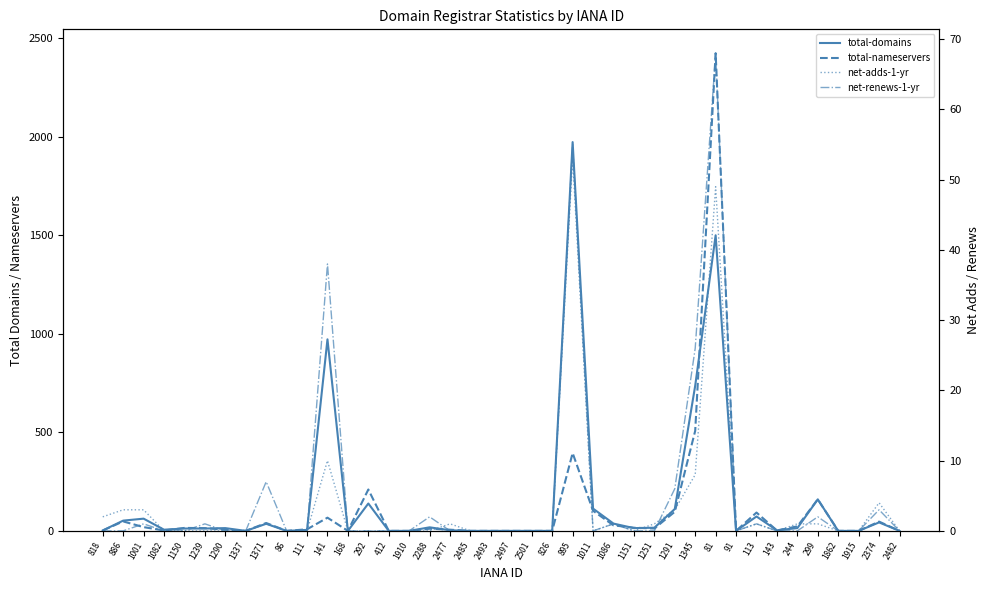

Is it true that net-renews-1-yr equals 0 at 1001?

False